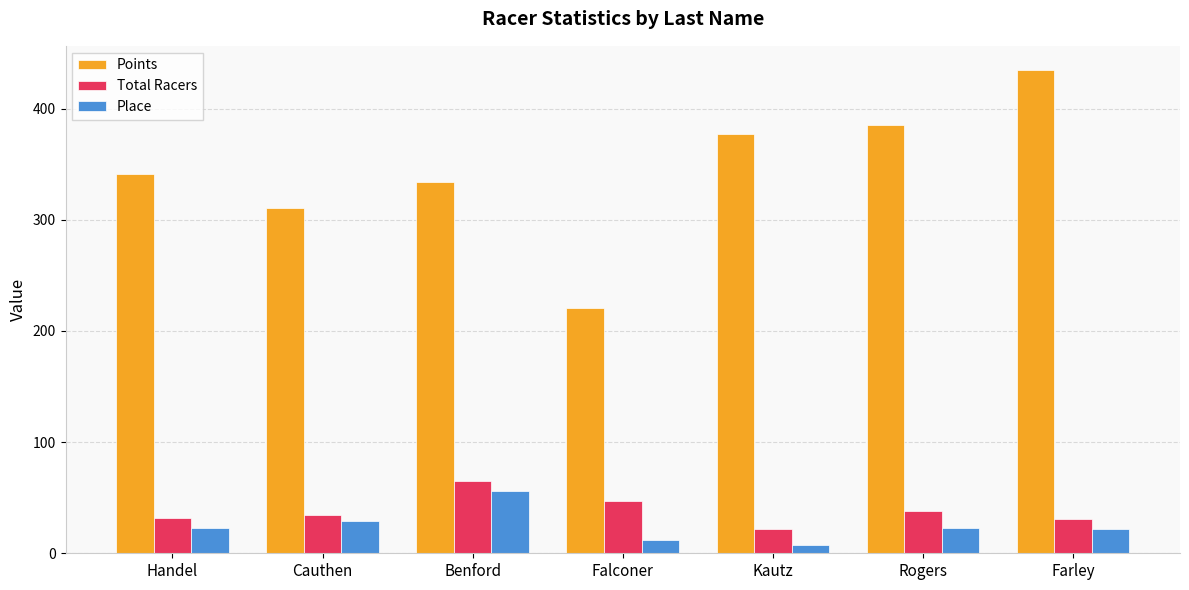

The value of Points at Handel is 341.5. True or false?

True